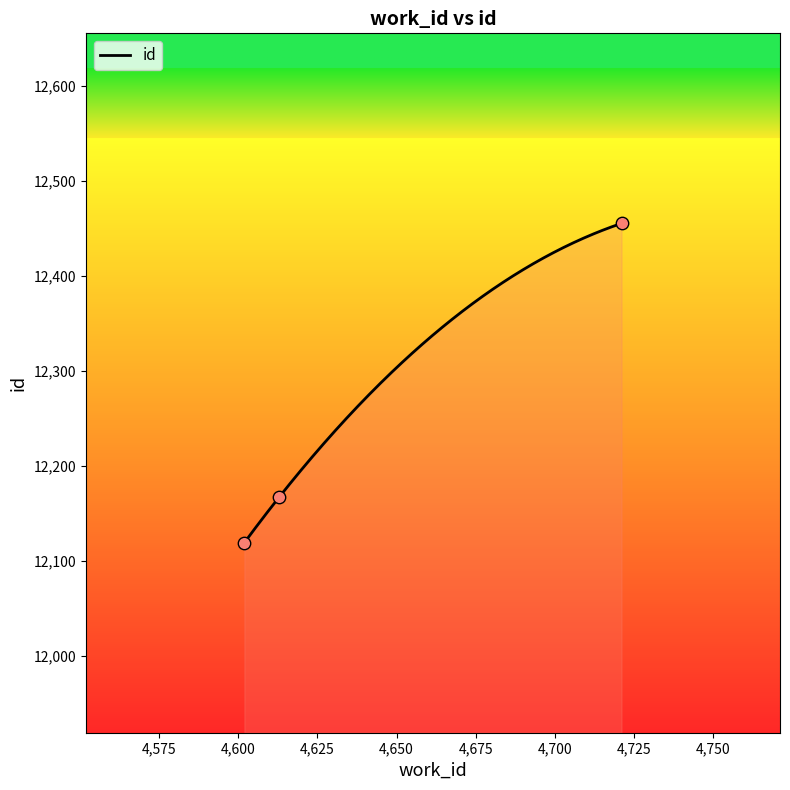

What is the change in value from 4613 to 4721?

+288